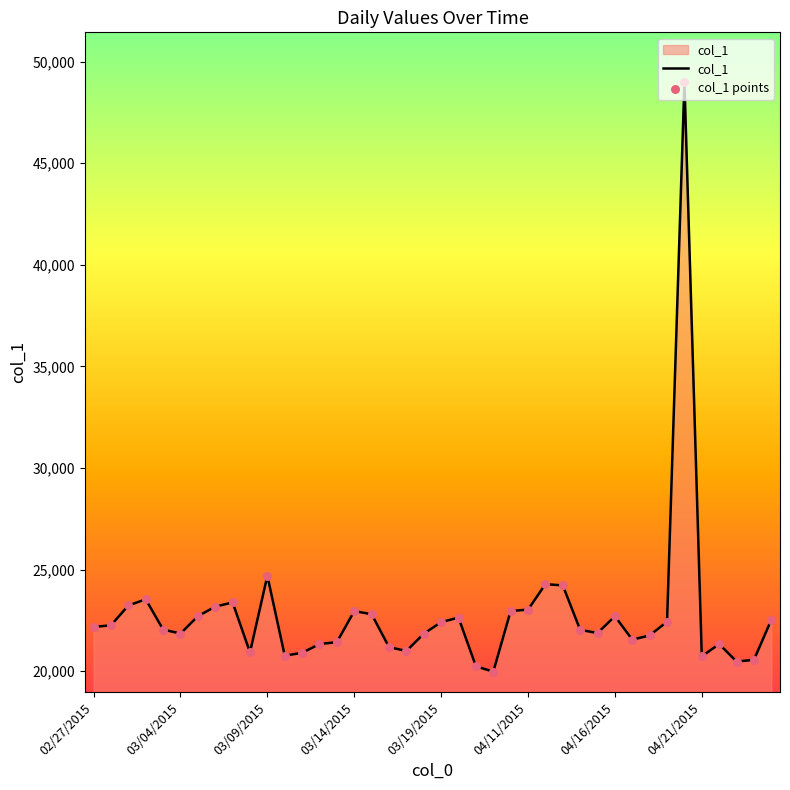

What is the difference between the maximum and minimum values?

29016